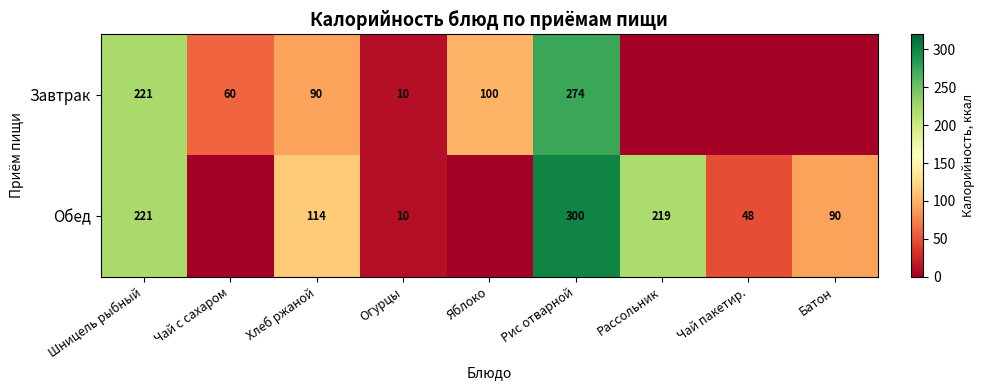

Between Яблоко and Рис отварной, which is larger?

Рис отварной